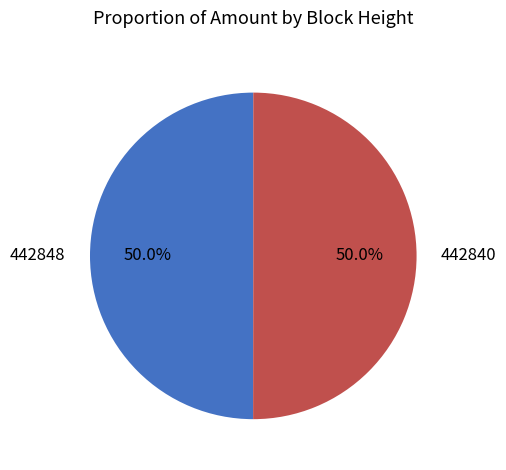

The 442840 slice represents 59% of the pie. True or false?

False